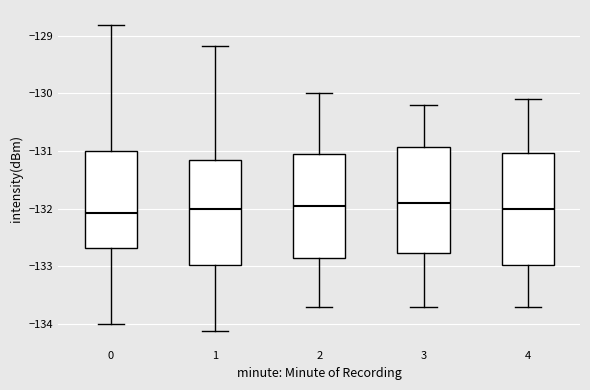

Reading left to right, read every box against the y-axis: the position of its median line, the range the box covers, and the ends of its whiskers. The values are not printed on the chart, so give them approximately, as read against the axis.

0: median -132.1, box -132.7 to -131.0, whiskers -134.0 to -128.8
1: median -132.0, box -133.0 to -131.1, whiskers -134.1 to -129.2
2: median -131.9, box -132.8 to -131.0, whiskers -133.7 to -130.0
3: median -131.9, box -132.8 to -130.9, whiskers -133.7 to -130.2
4: median -132.0, box -133.0 to -131.0, whiskers -133.7 to -130.1